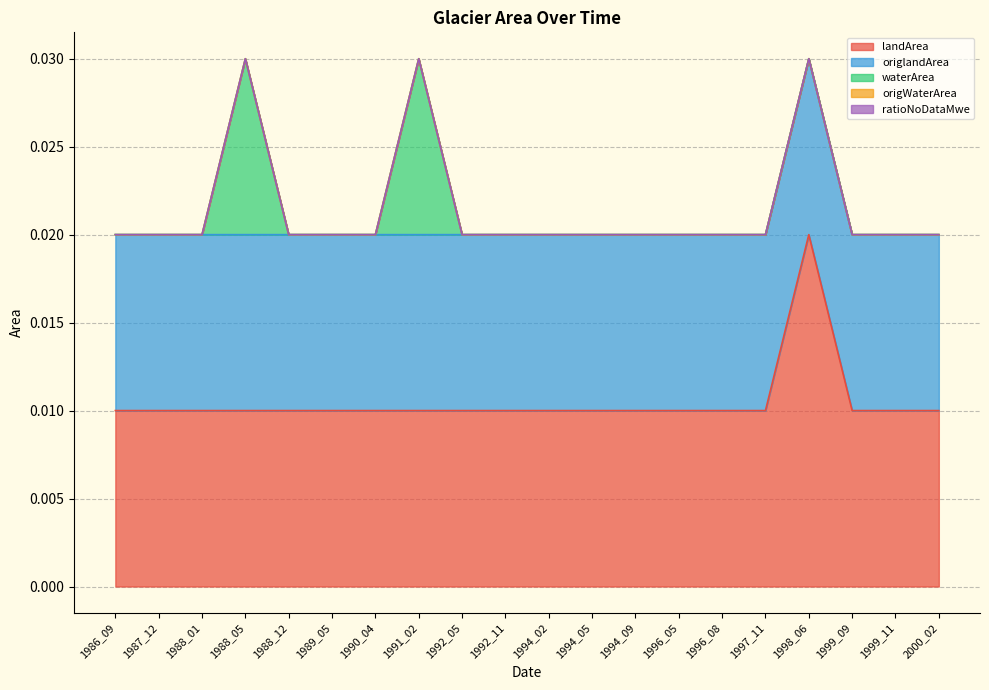

True or false: origWaterArea and ratioNoDataMwe cross at least once.

False